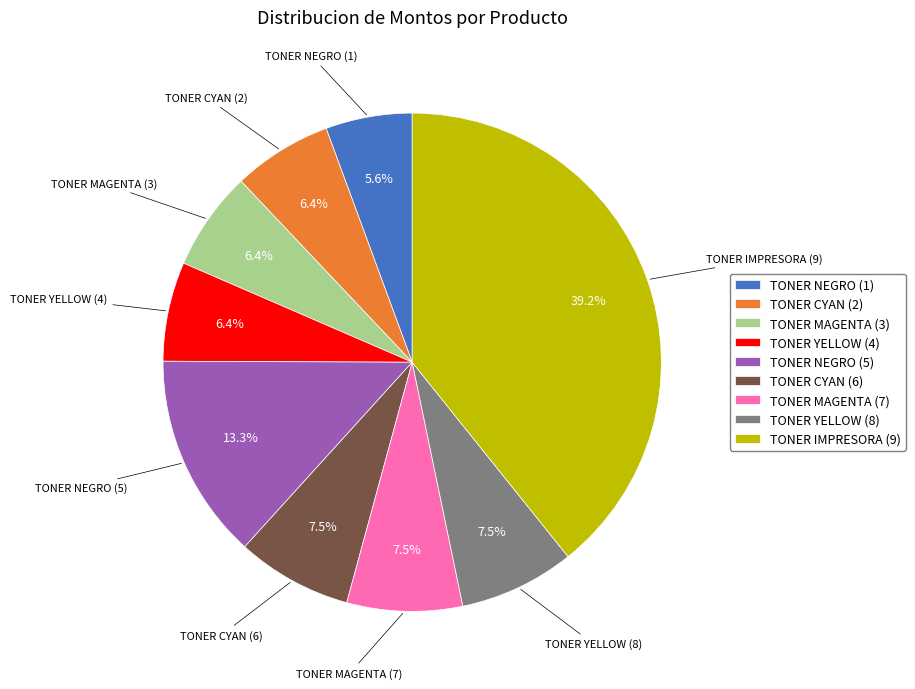

True or false: TONER NEGRO (5) accounts for 22% of the total.

False